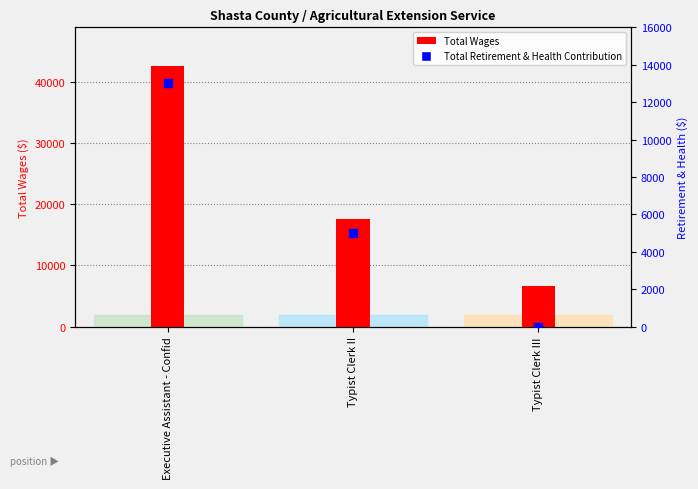

Which series has the largest Y range (max minus min)?

Total Wages